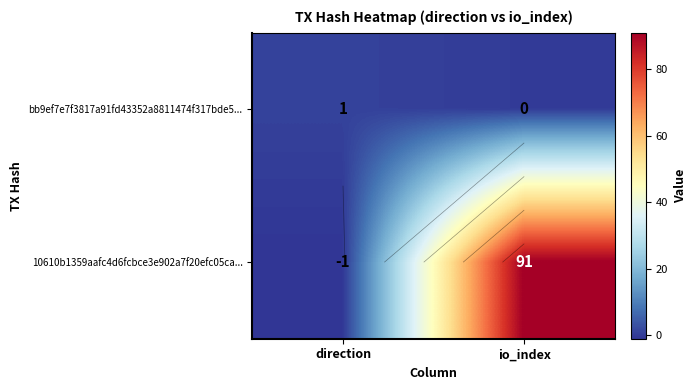

Which series has the largest range (max minus min)?

10610b1359aafc4d6fcbce3e902a7f20efc05ca...